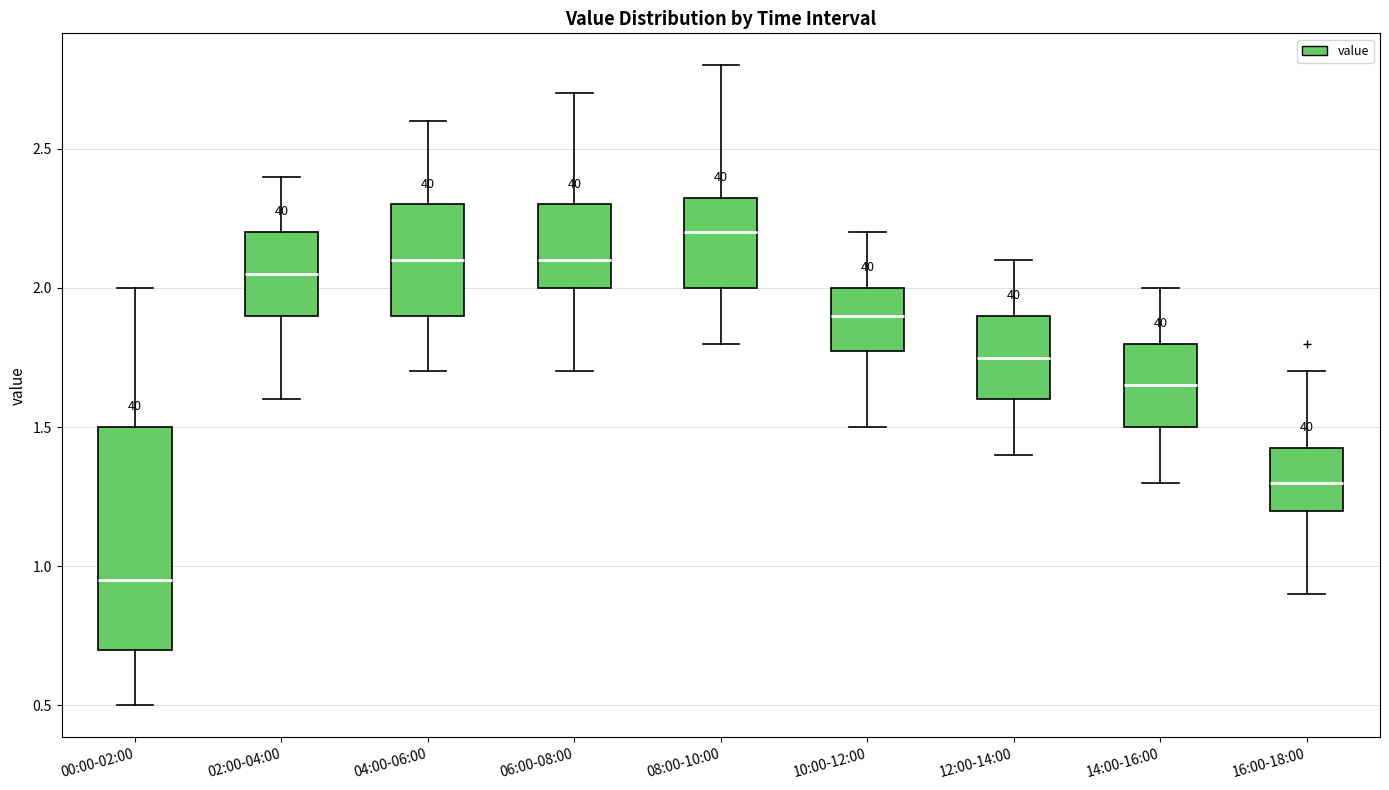

Which box has the highest median line?

08:00-10:00